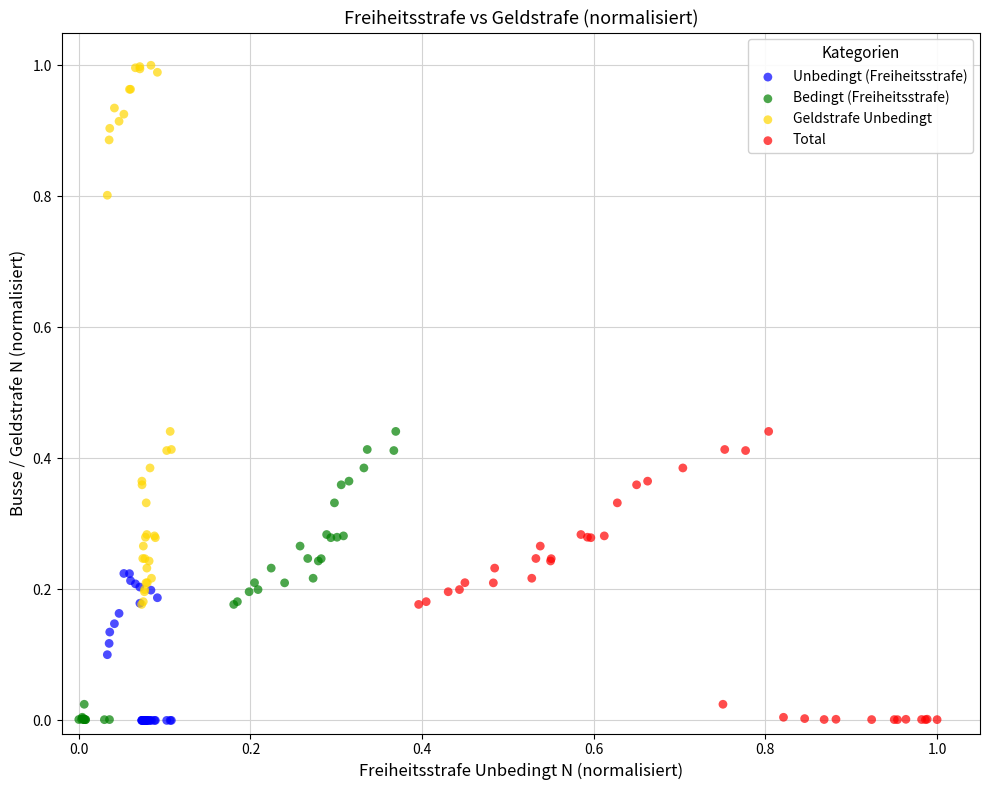

Which series has the widest spread of Y values?

Geldstrafe Unbedingt